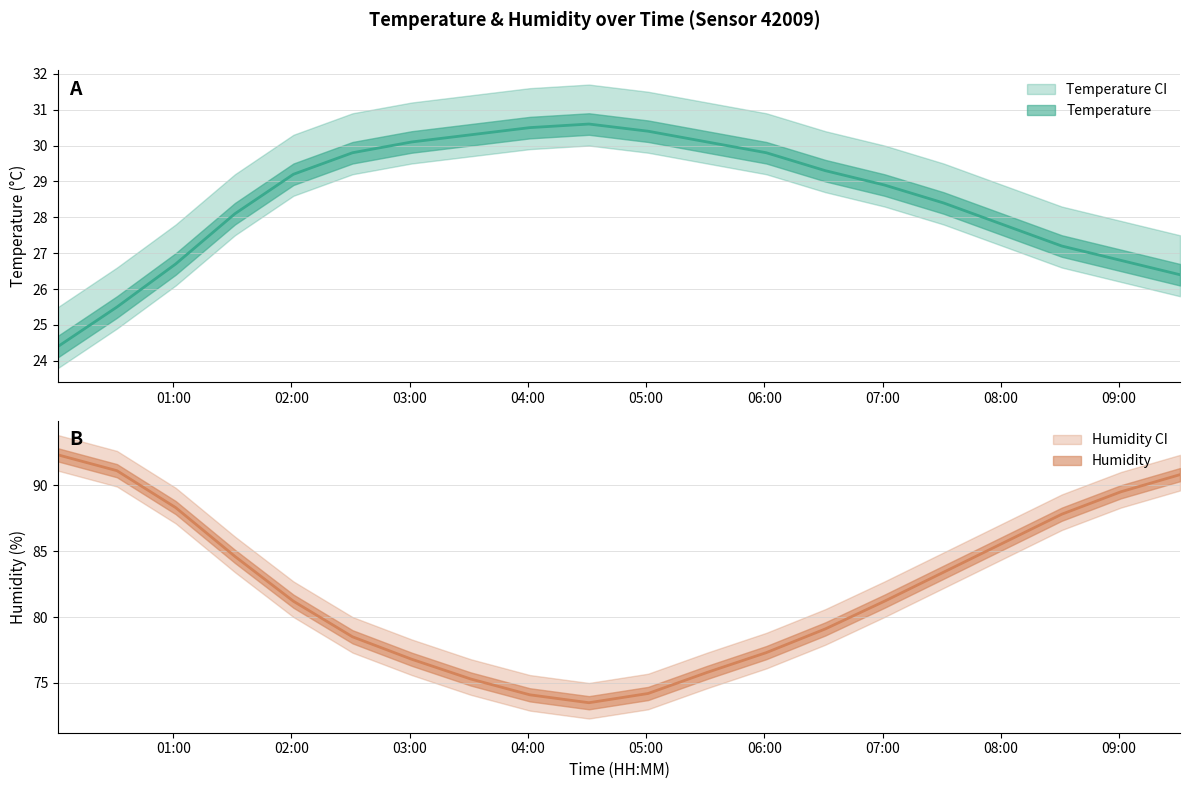

Is this an area chart (filled region under the line)?

No